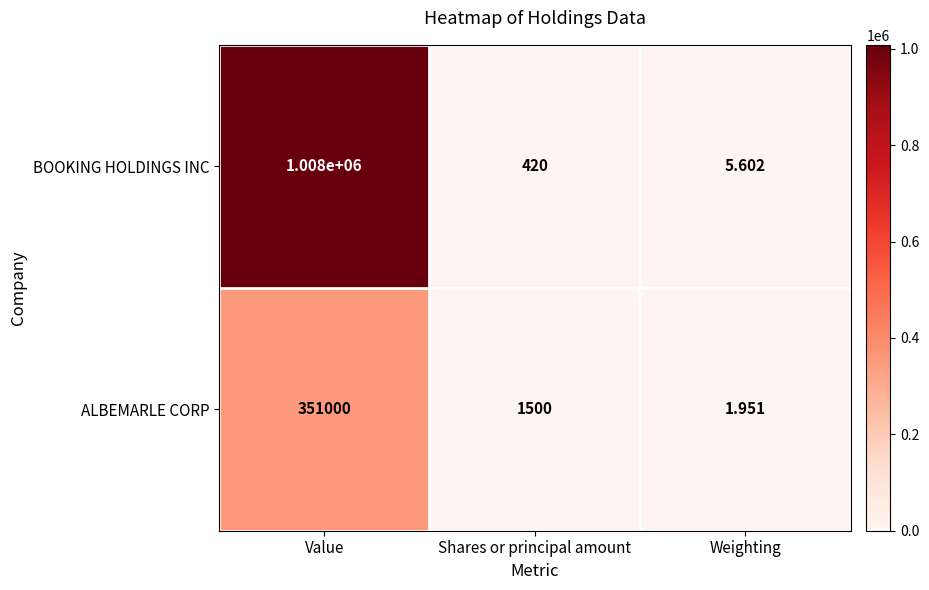

Rank the series by their average value, from highest to lowest.

BOOKING HOLDINGS INC, ALBEMARLE CORP